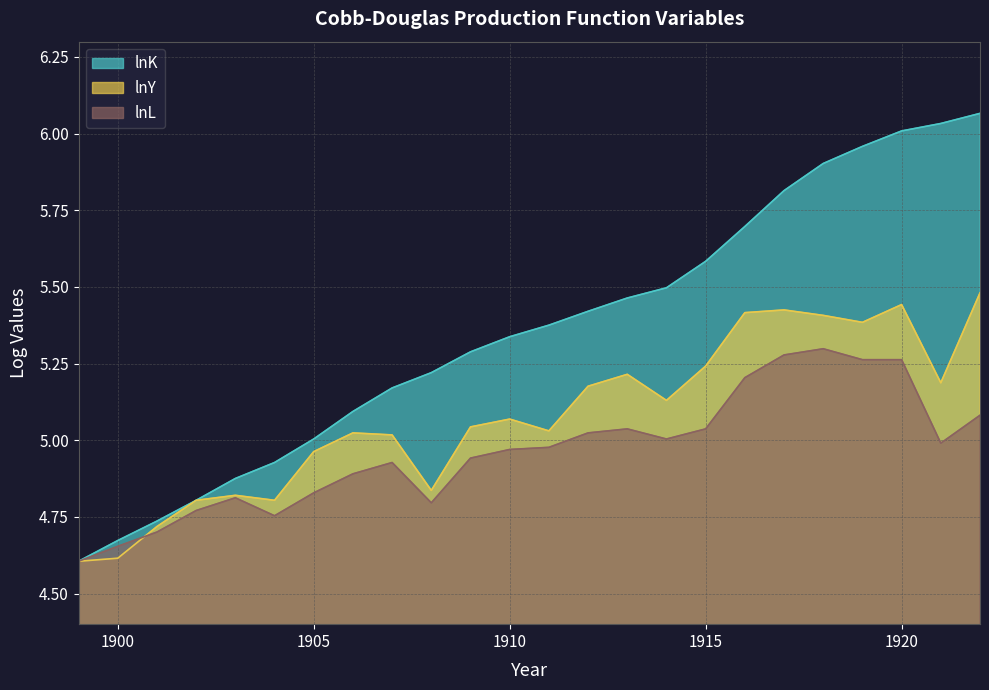

What value does the lnY series have at 1909?

5.0